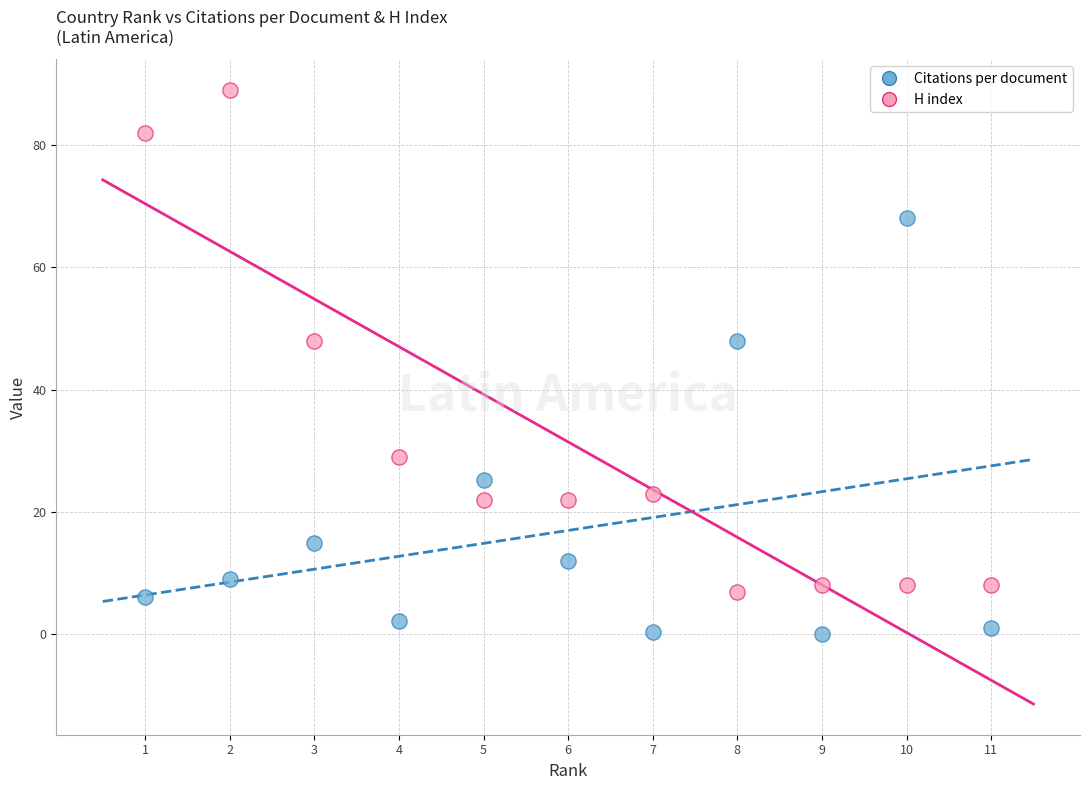

Which series reaches the minimum Y coordinate?

Citations per document